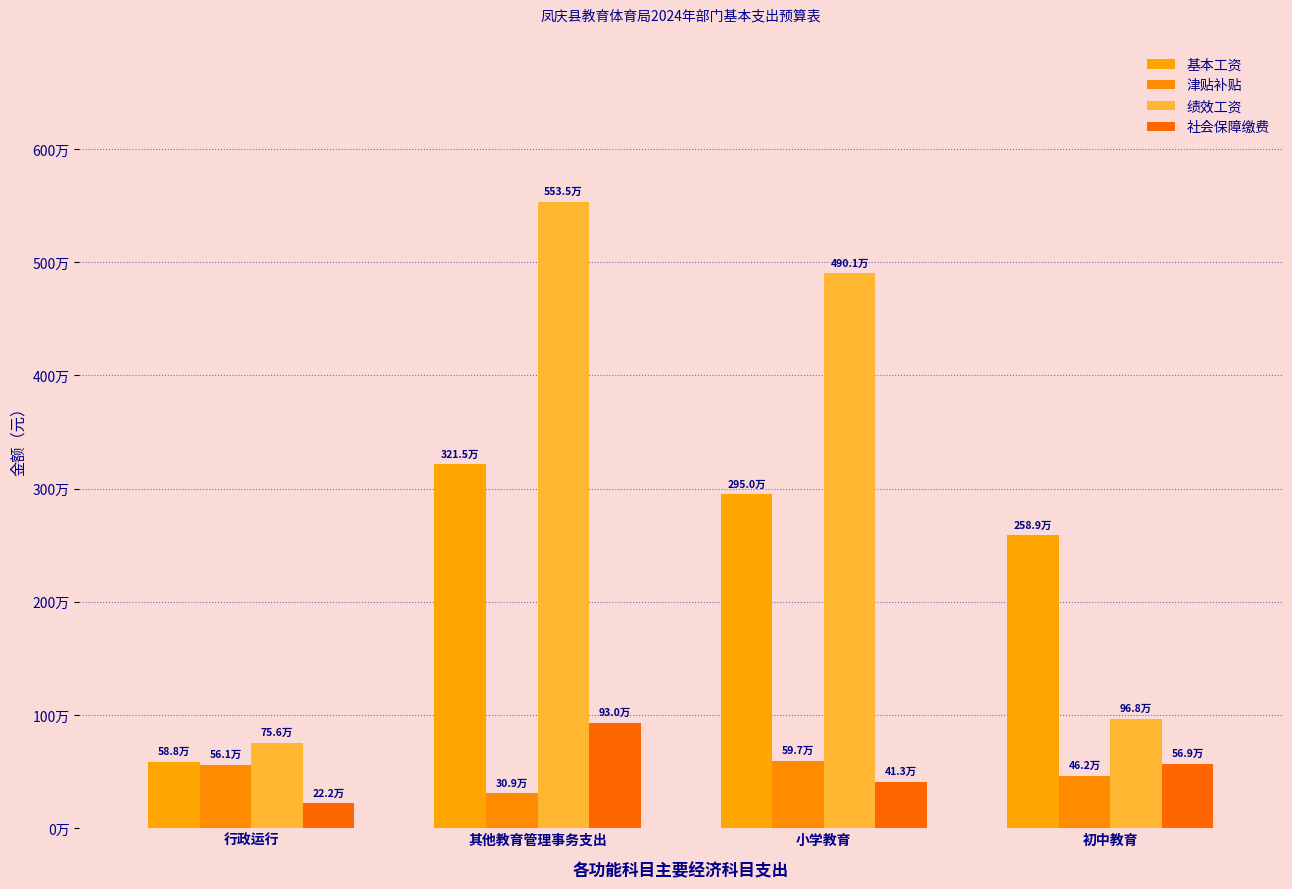

Is the value of 津贴补贴 at 行政运行 greater than the value of 基本工资 at 行政运行?

No